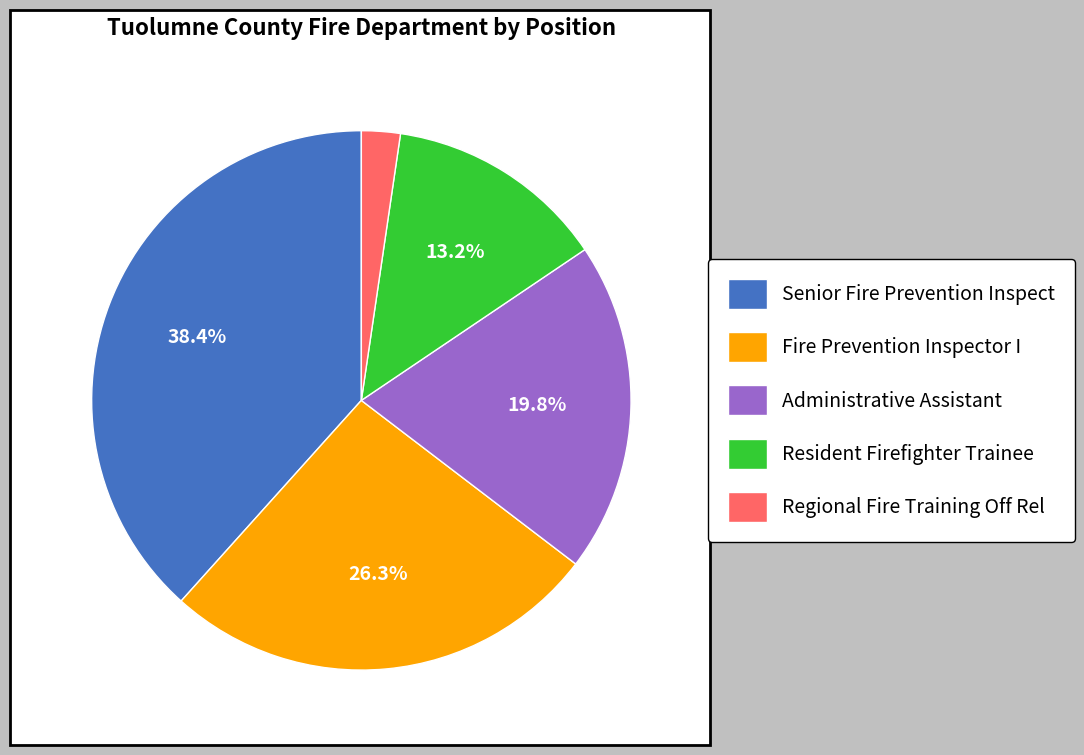

What percentage do Administrative Assistant and Senior Fire Prevention Inspect together represent?

58.2%